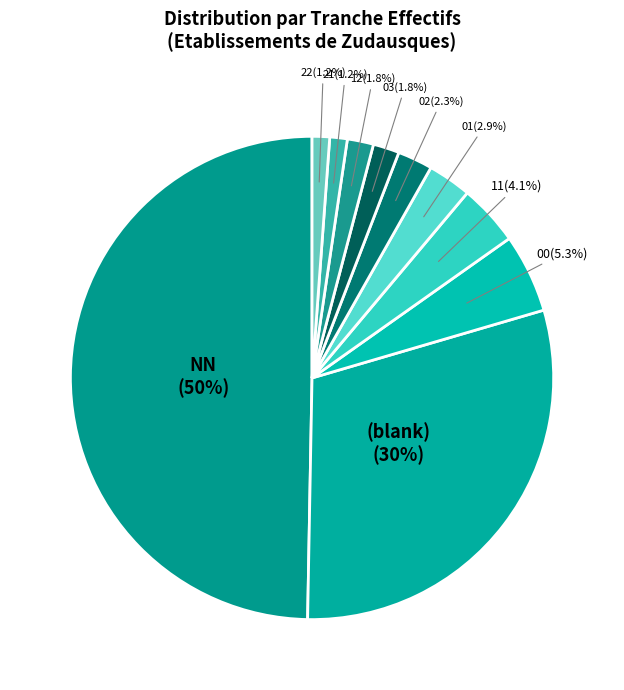

What percentage is the 02 slice, to the nearest percent?

2%